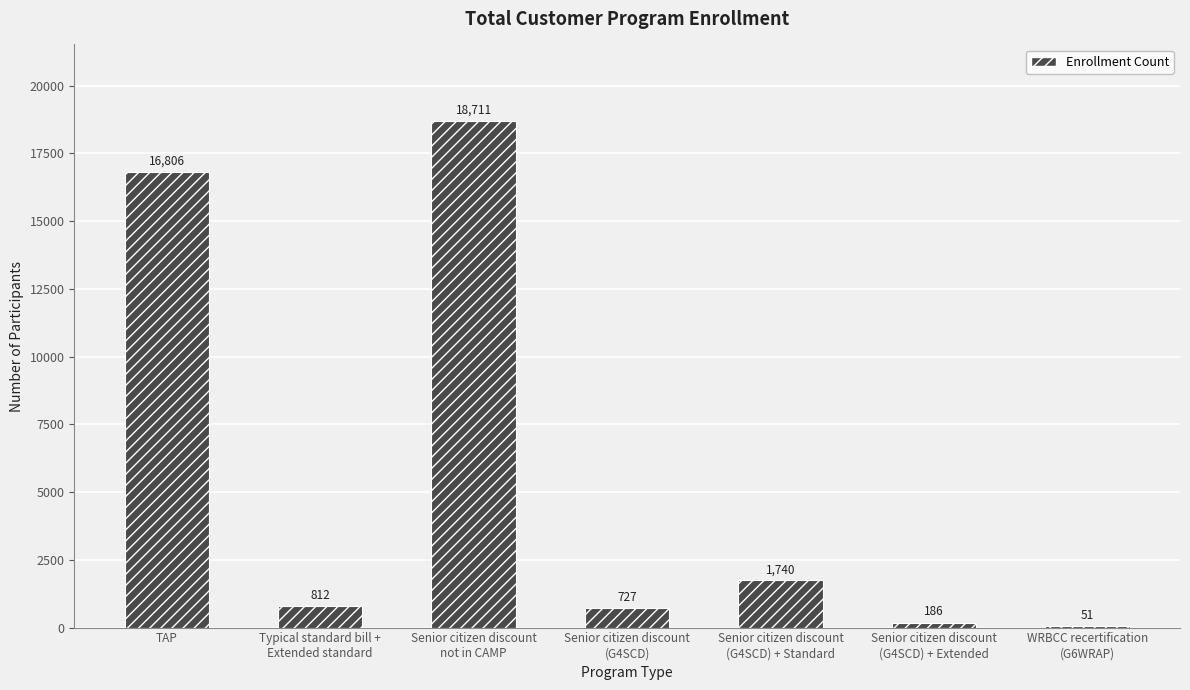

Reading left to right, extract all data points from this chart.

16806	812	18711	727	1740	186	51